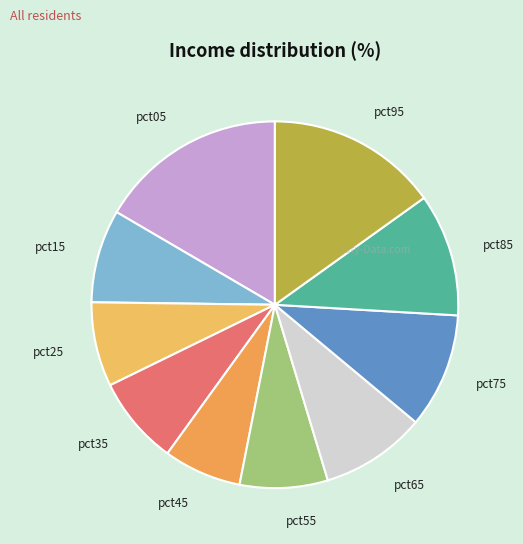

What is the largest slice in the pie chart?

pct05